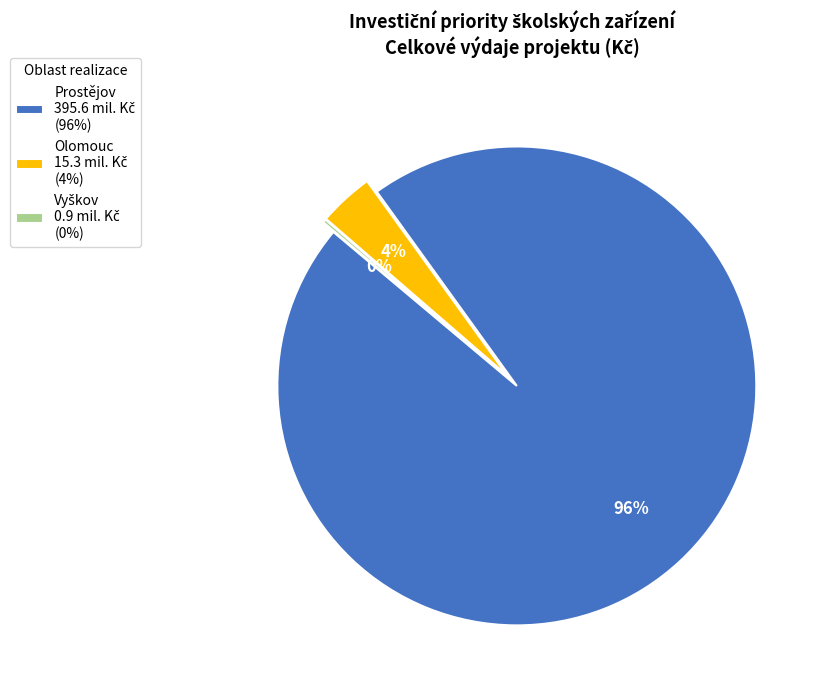

Does any single category account for the majority?

Yes